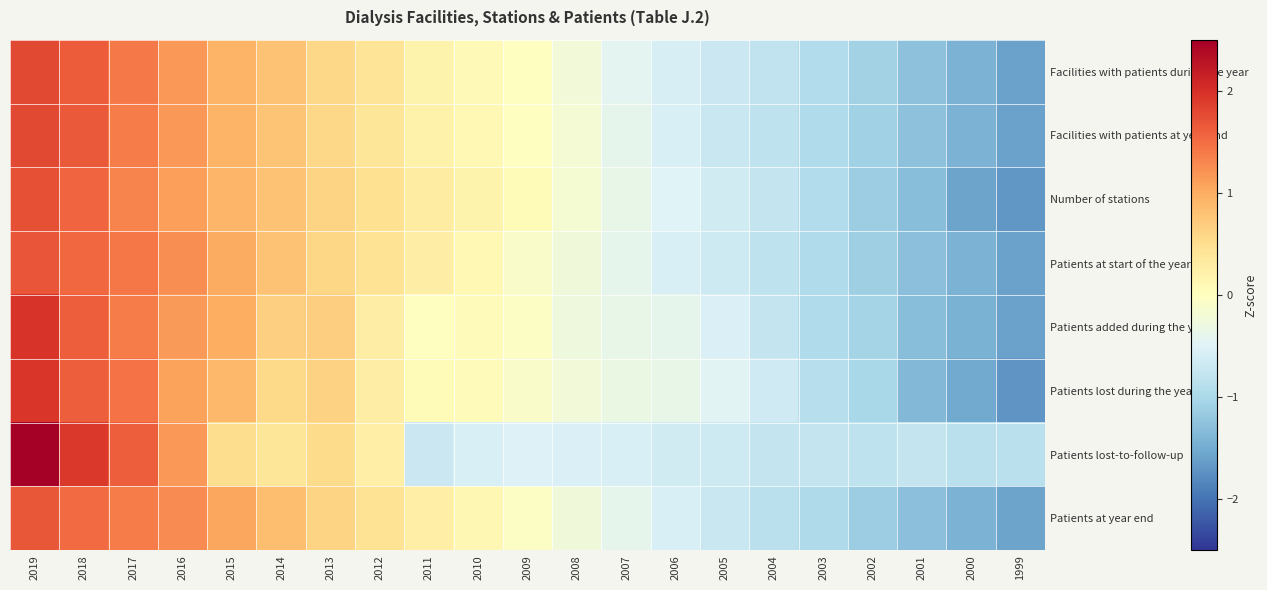

Which series changed the most between 2016 and 2014?

Patients lost-to-follow-up